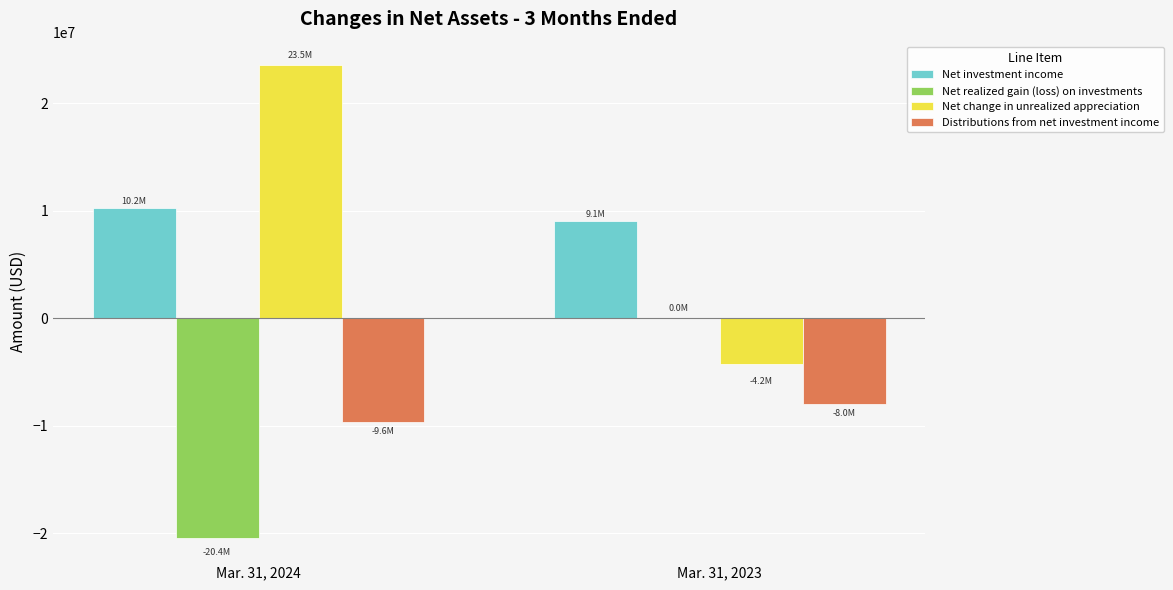

Which series changed the most between Mar. 31, 2024 and Mar. 31, 2023?

Net change in unrealized appreciation